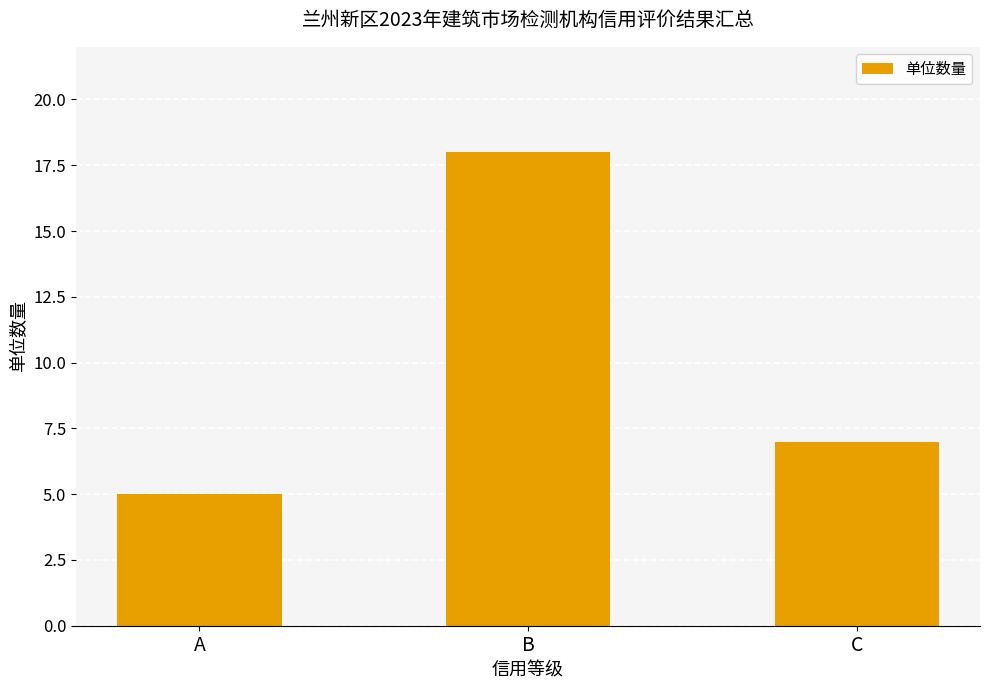

Which label corresponds to the smallest value in the chart?

A